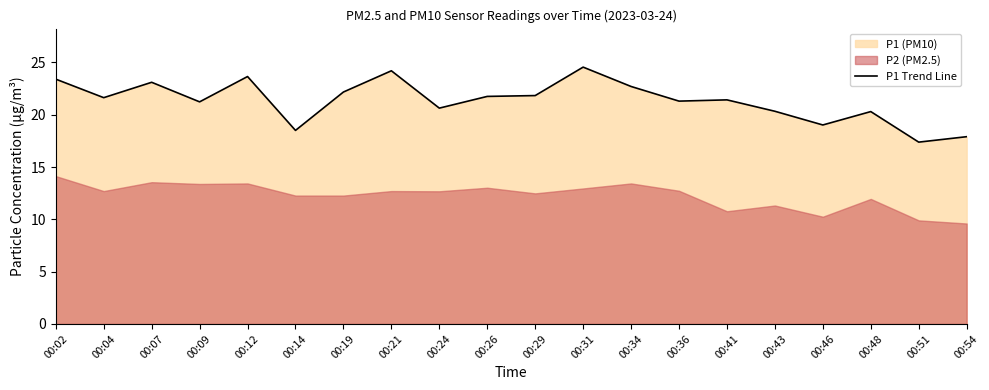

Is it true that the value at 00:14 is 33.2?

False